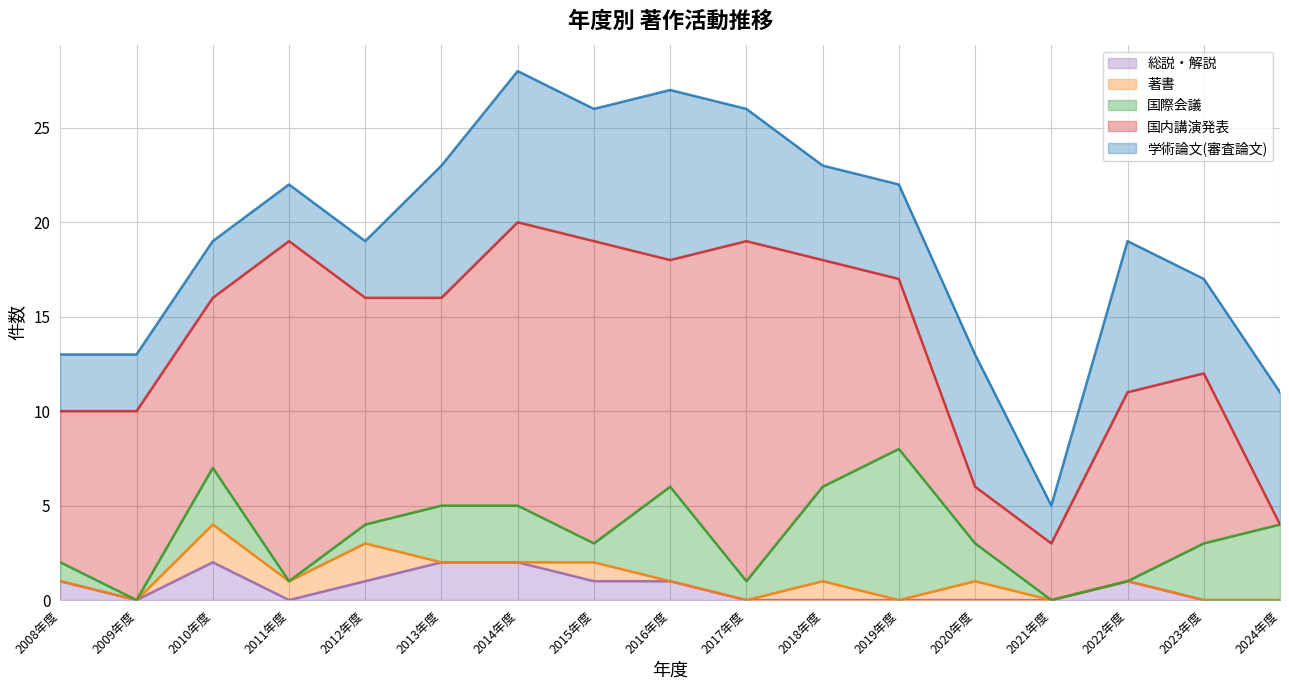

What are all the series names shown in the legend?

総説・解説, 著書, 国際会議, 国内講演発表, 学術論文(審査論文)